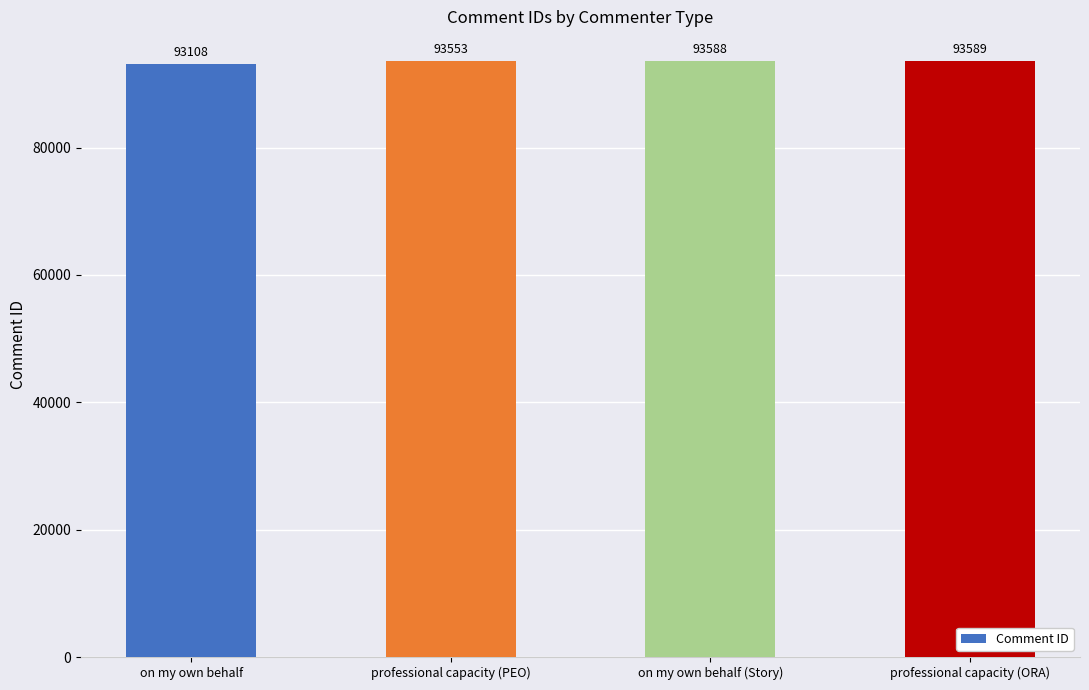

What value does the data have at professional capacity (PEO), to the nearest 50?

93550